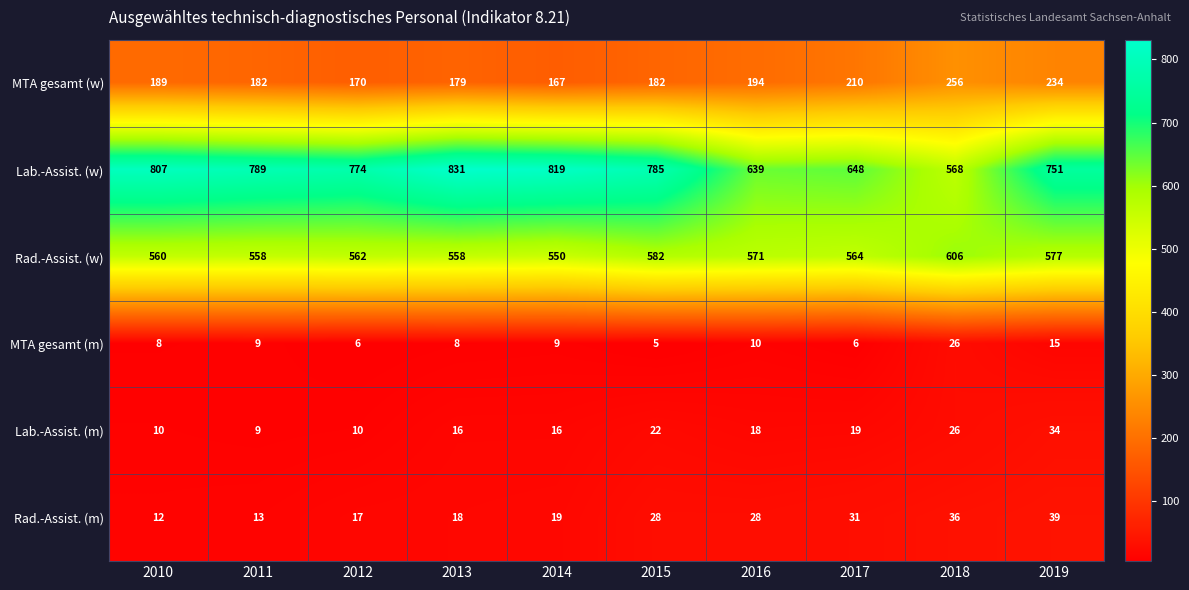

What is the difference between the maximum and minimum values in the Lab.-Assist. (w) series?

263